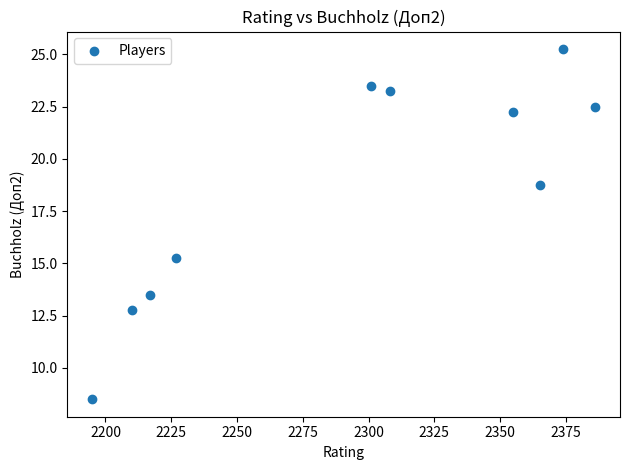

What is the average Y value?

18.6